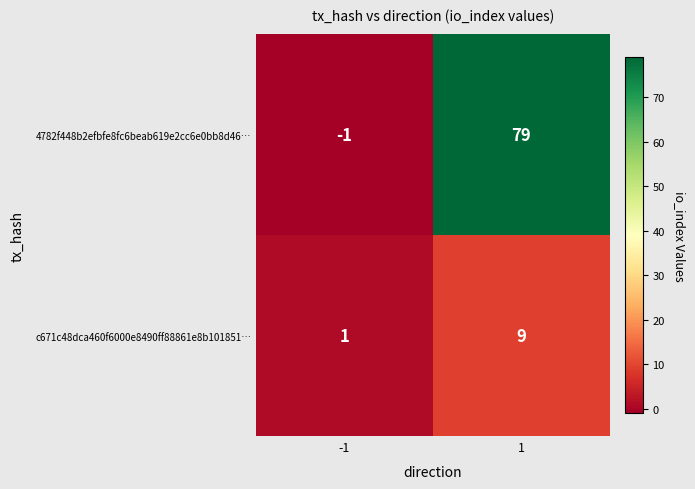

At how many categories does at least one series exceed 57?

1